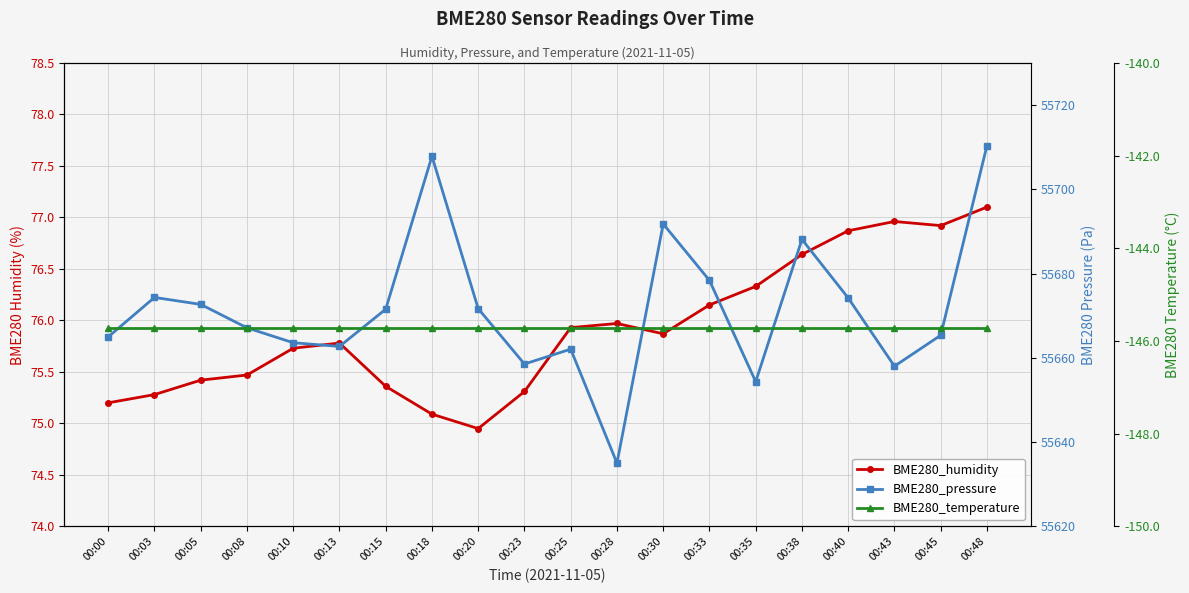

At which category does BME280_humidity reach its first local valley?

00:20